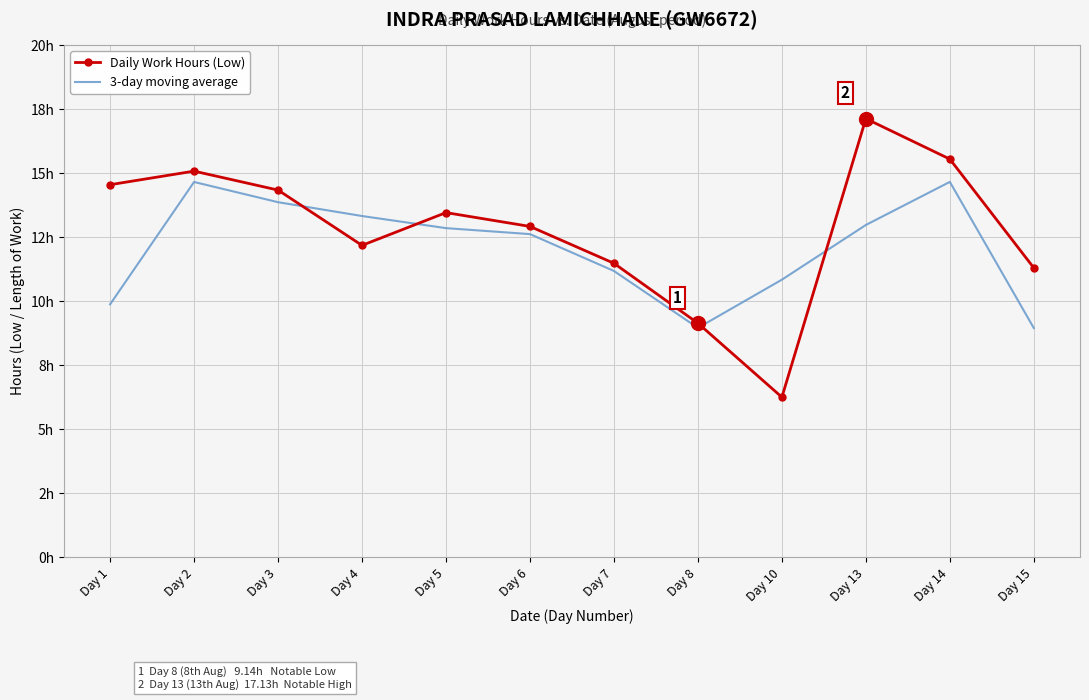

What are all the series names shown in the legend?

Daily Work Hours (Low), 3-day moving average